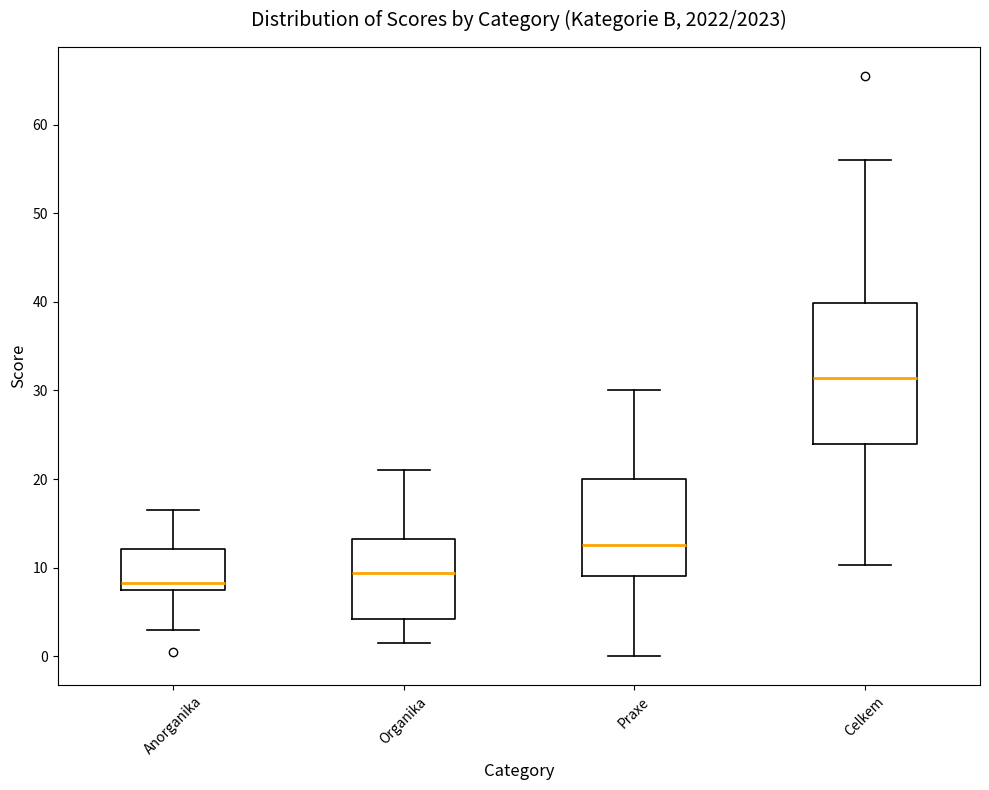

Reading left to right, transcribe this box plot: for each box, give where its median line is, the range the box spans, and where its two whiskers end, as read against the y-axis. The values are not printed on the chart, so give them approximately, as read against the axis.

Anorganika: median 8 (just above the box's lower edge), box 8 to 12, whiskers 3 to 17
Organika: median 9, box 4 to 13, whiskers 2 to 21
Praxe: median 13, box 9 to 20, whiskers 0 to 30
Celkem: median 31, box 24 to 40, whiskers 10 to 56